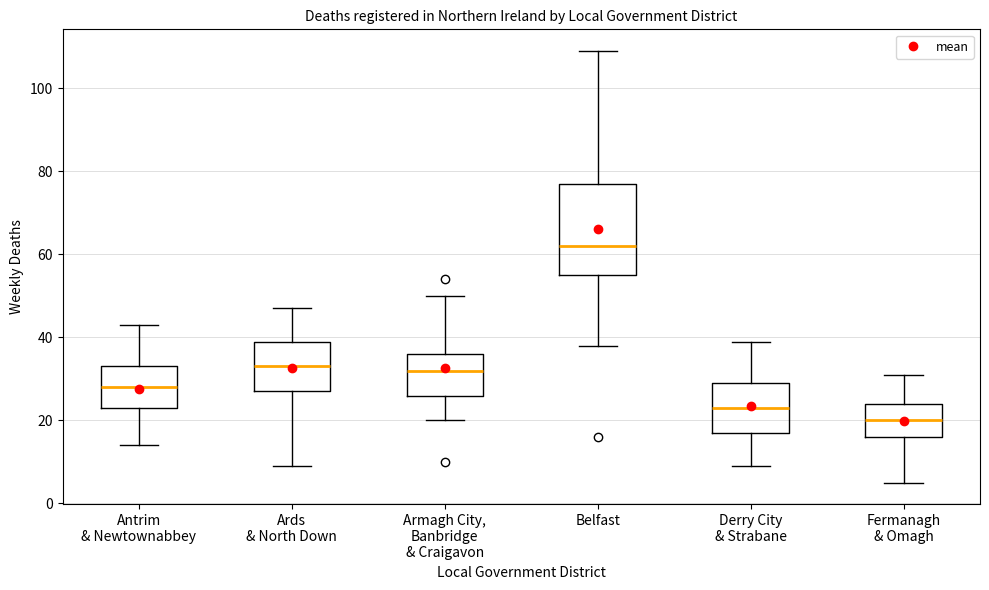

Reading left to right, read every box against the y-axis: the position of its median line, the range the box covers, and the ends of its whiskers. The values are not printed on the chart, so give them approximately, as read against the axis.

Antrim & Newtownabbey: median 28, box 24 to 34, whiskers 14 to 44
Ards & North Down: median 34, box 28 to 40, whiskers 10 to 48
Armagh City, Banbridge & Craigavon: median 32, box 26 to 36, whiskers 20 to 50
Belfast: median 62, box 56 to 78, whiskers 38 to 110
Derry City & Strabane: median 24, box 18 to 30, whiskers 10 to 40
Fermanagh & Omagh: median 20, box 16 to 24, whiskers 6 to 32